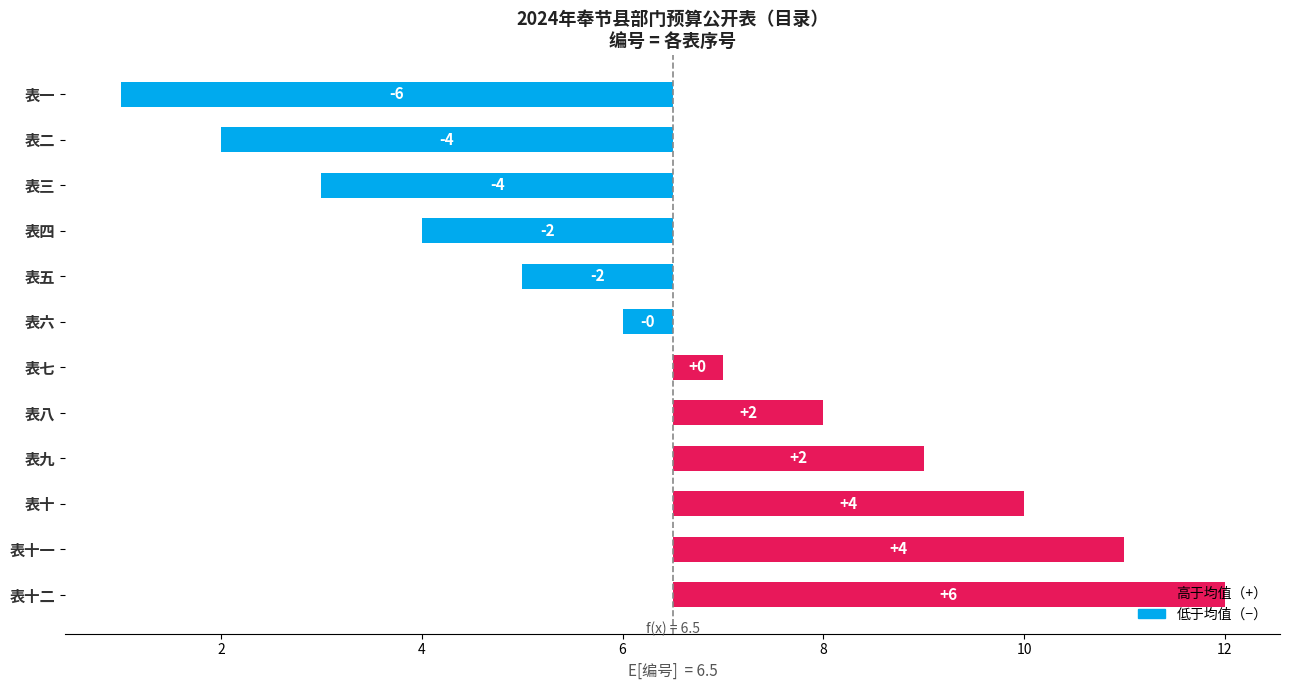

Reading left to right, list all the values displayed in this chart.

-5.5	-4.5	-3.5	-2.5	-1.5	-0.5	0.5	1.5	2.5	3.5	4.5	5.5